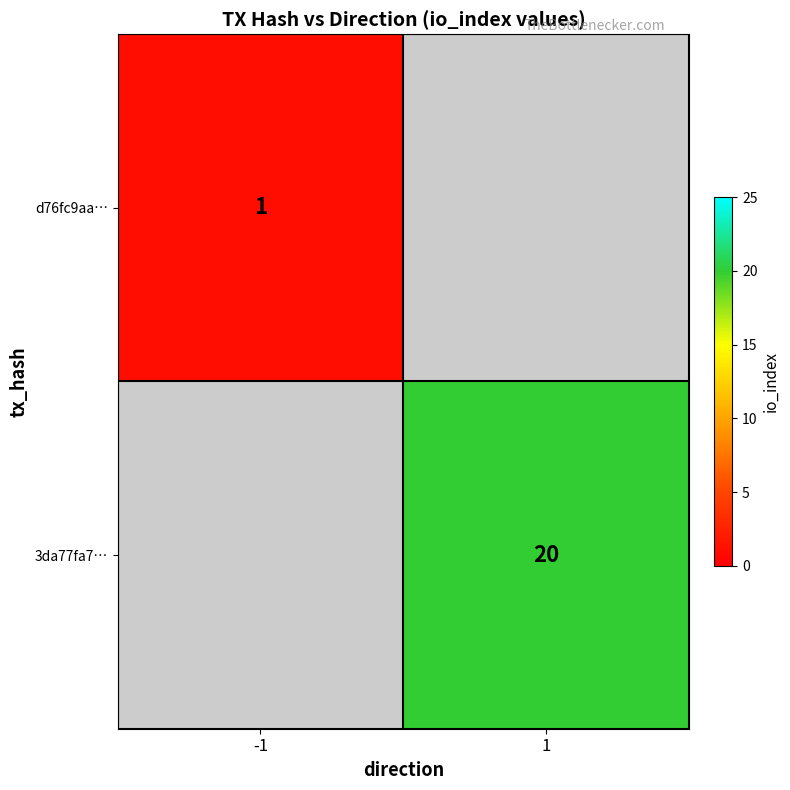

True or false: d76fc9aa… has a value of 1 at -1.

True